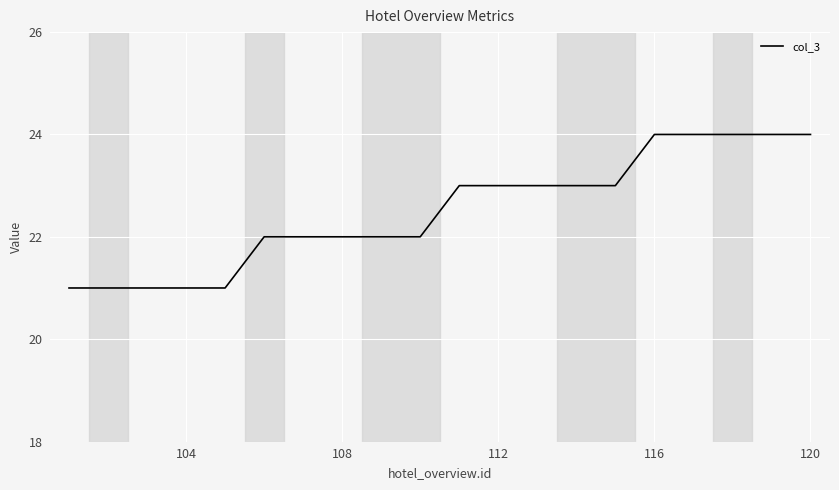

What is the smallest value displayed?

21